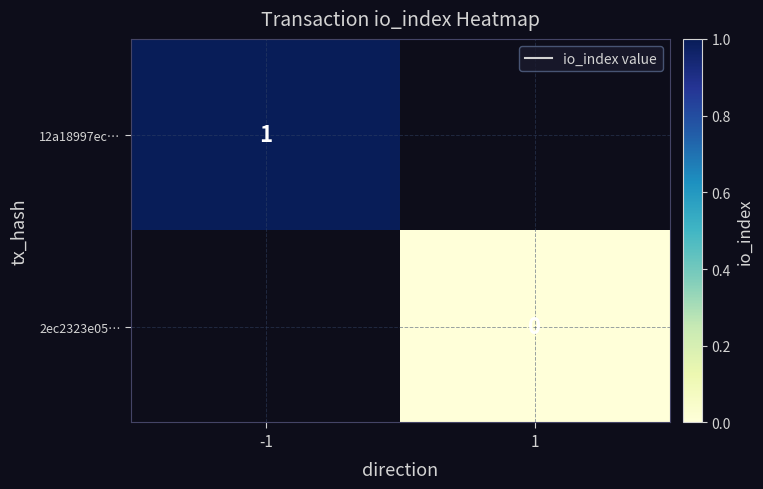

How many data points does each series have?

2